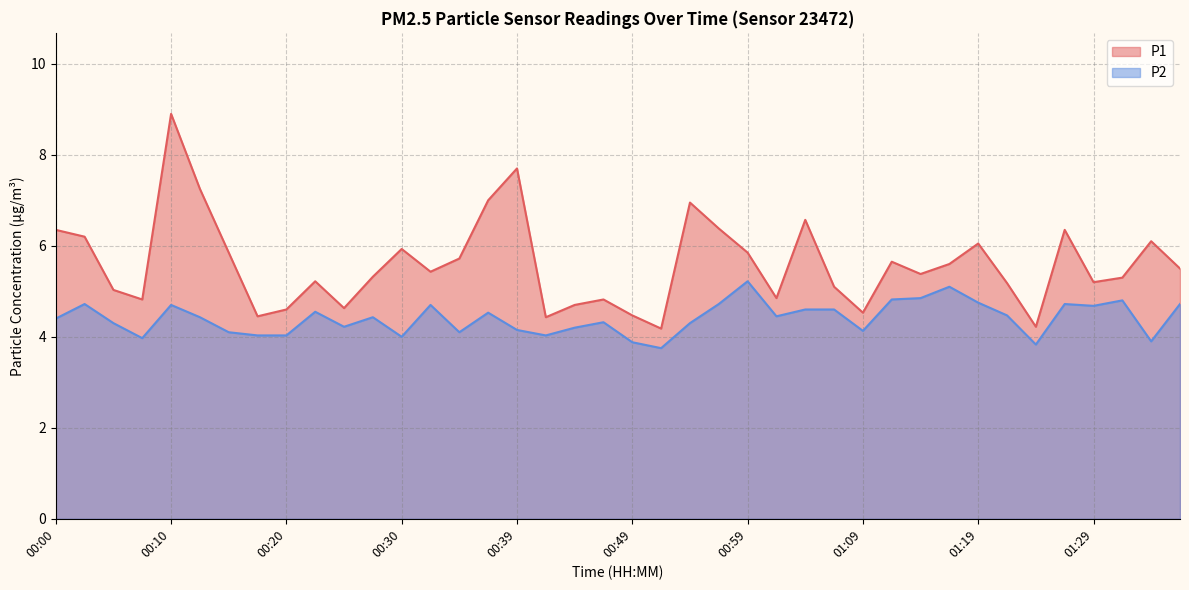

How many lines are shown in the chart?

2